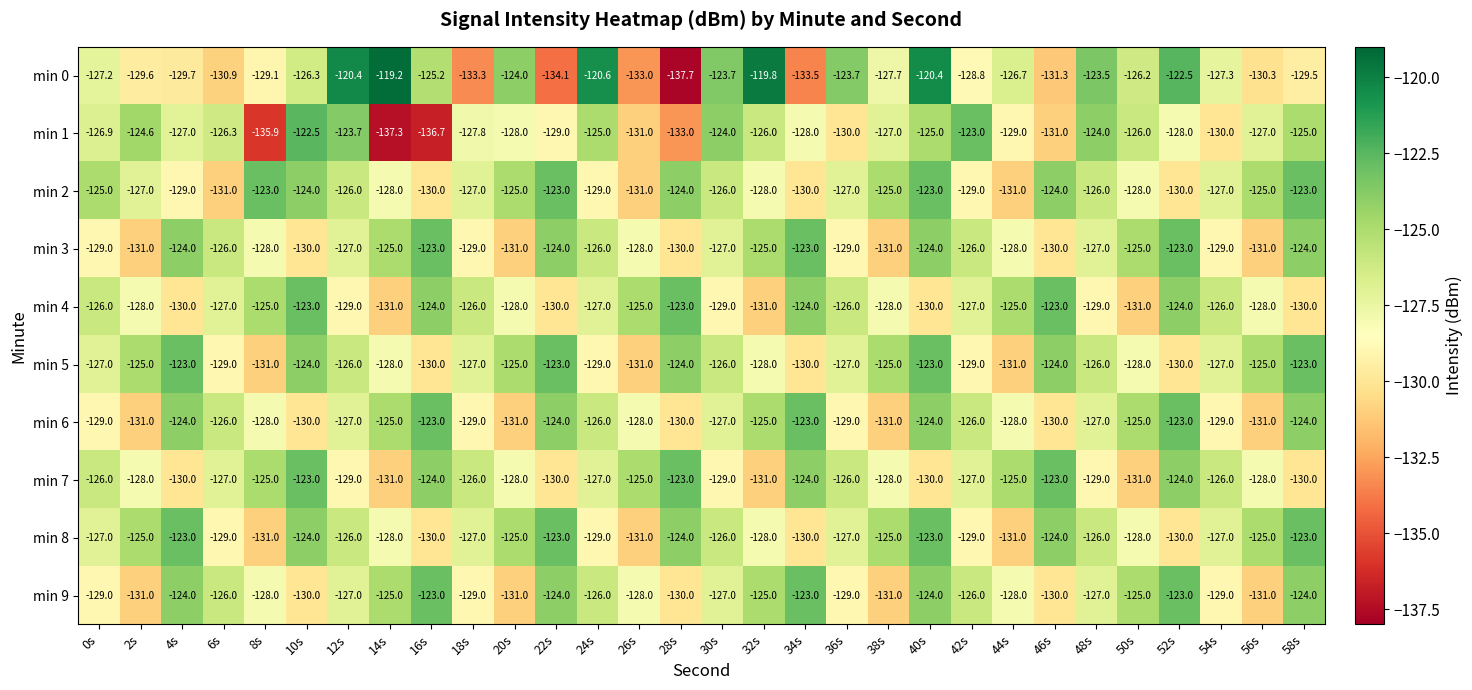

Which series has the widest spread of values?

min 0